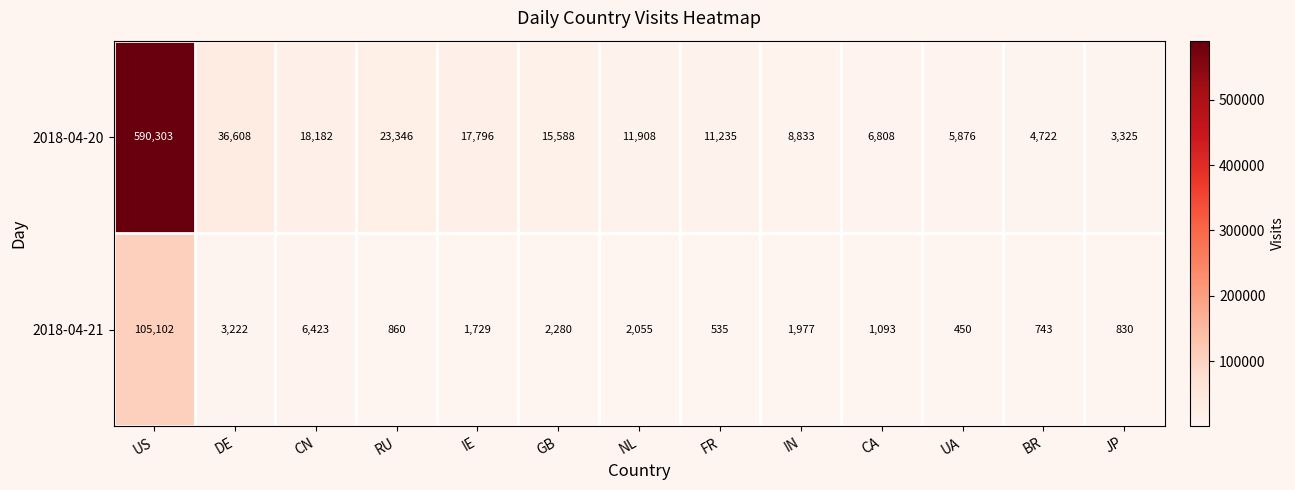

What value does the 2018-04-21 series have at BR, to the nearest 10?

740